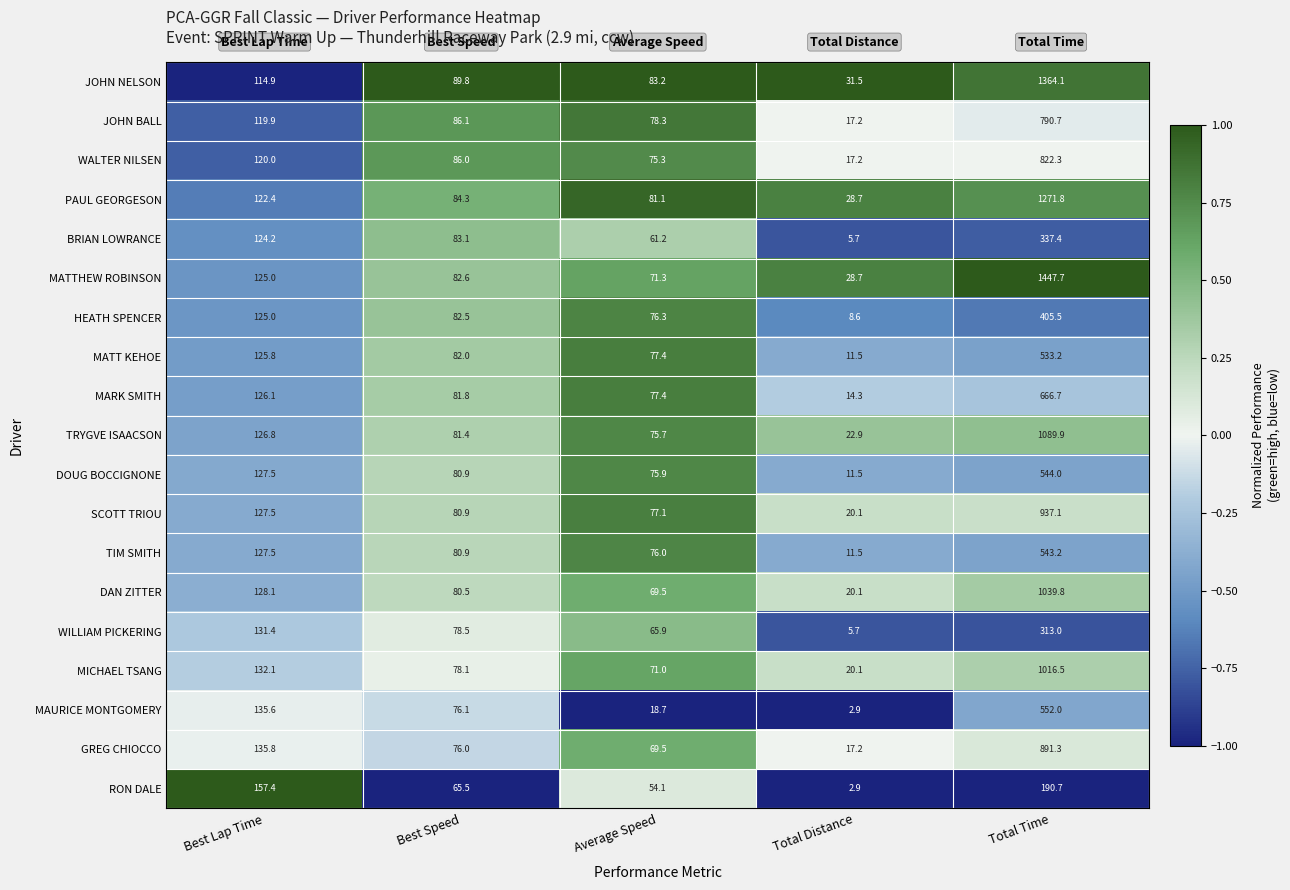

How many categories are shown in the chart?

5